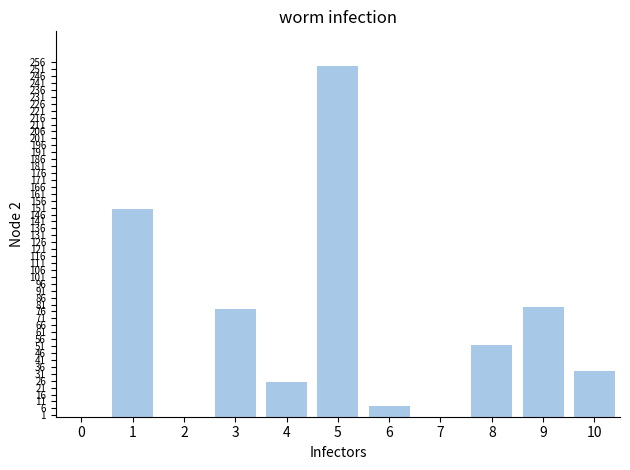

Is it true that the value at 9 is 79?

True